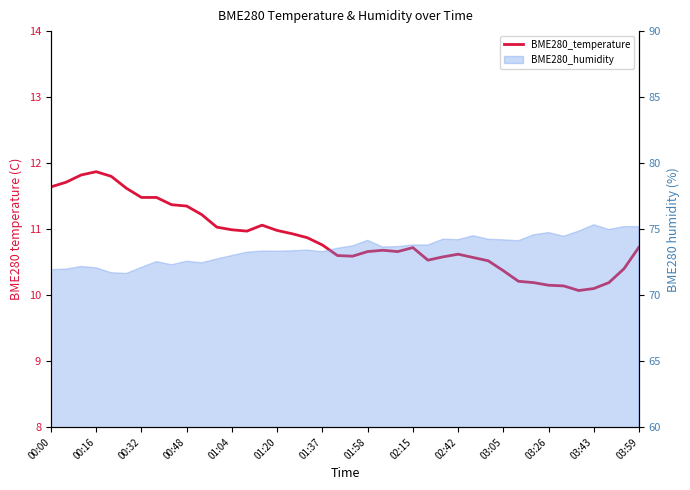

What is the average value?

10.9